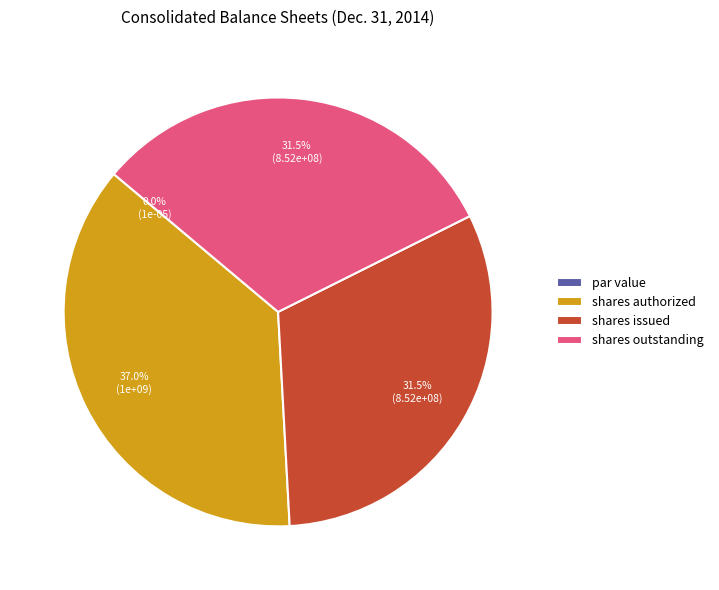

Does Common stock, shares issued account for over 50% of the chart?

No